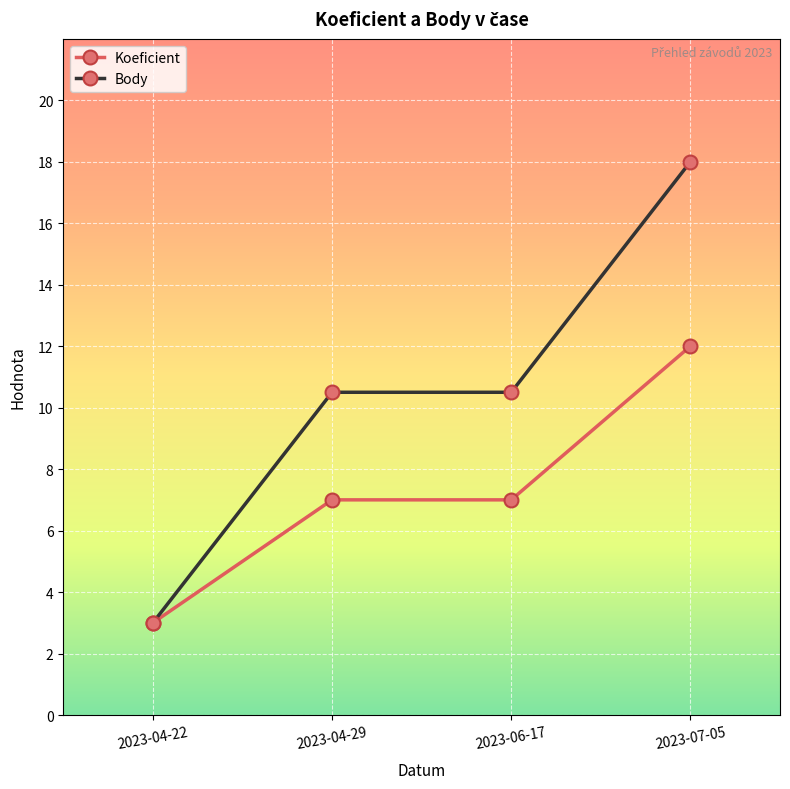

Which label corresponds to the largest value in the chart?

2023-07-05